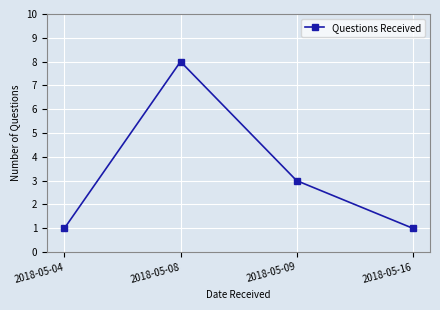

Approximately how many times larger is the value at 2018-05-09 compared to 2018-05-08?

0.4